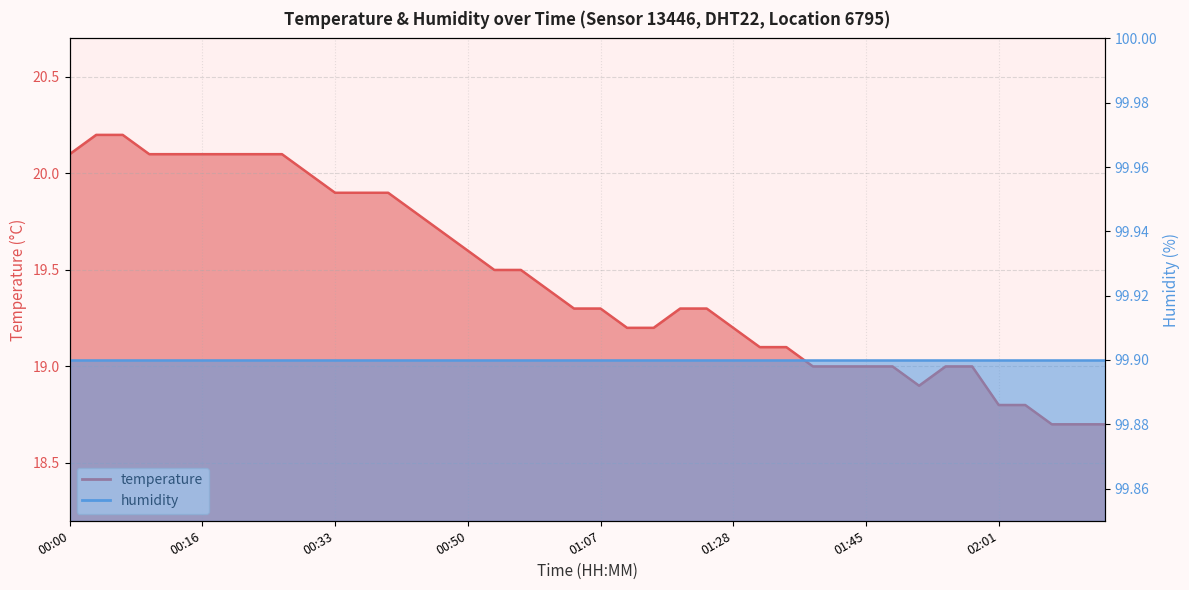

Which label corresponds to the largest value in the chart?

00:03